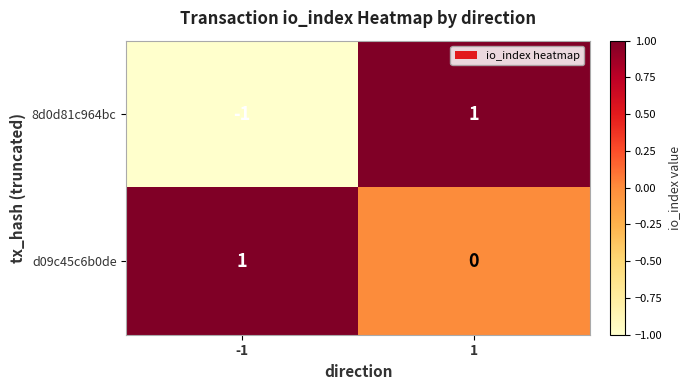

True or false: 8d0d81c964bc has a value of 1 at 1.

True